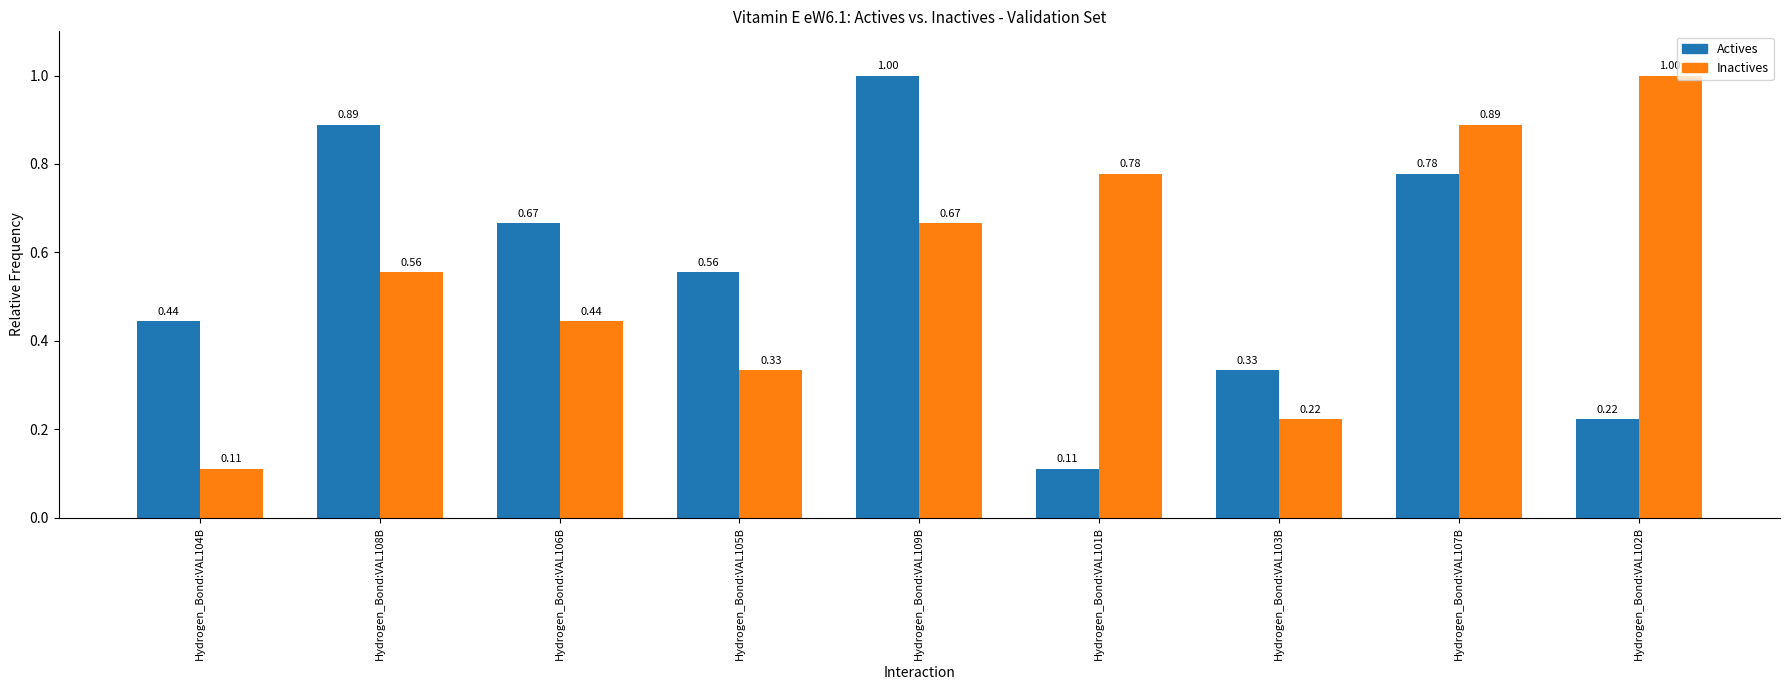

What is the greatest value displayed?

1.0